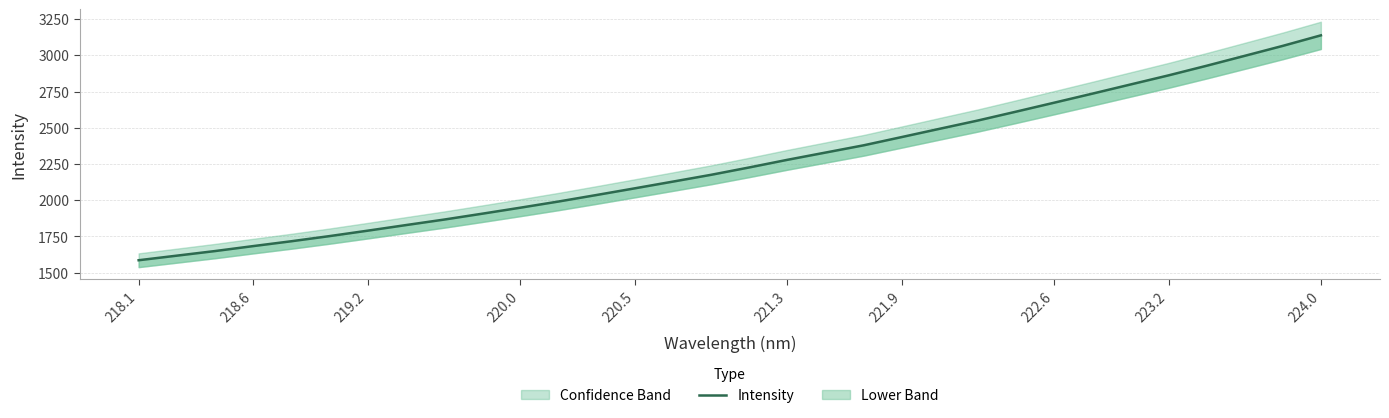

How many values exceed 2226?

16